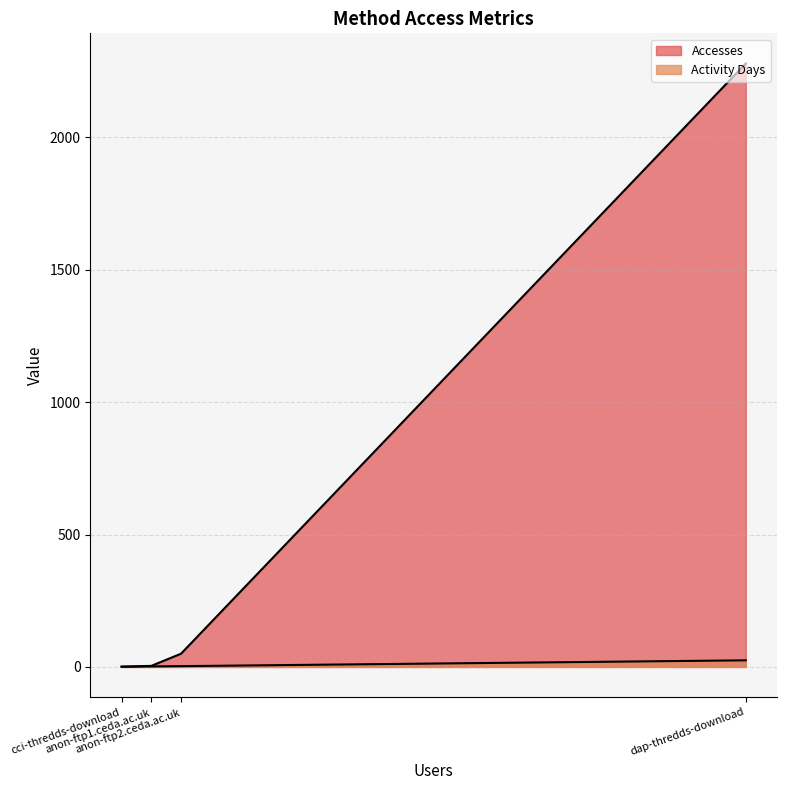

True or false: Accesses and Activity Days cross at least once.

False